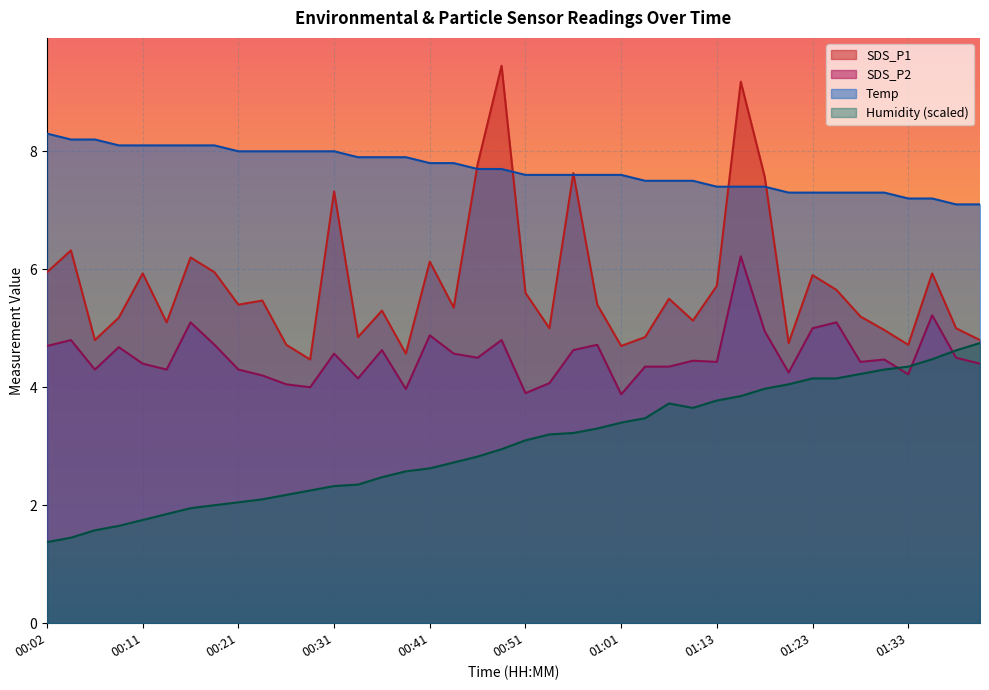

How many interior local valleys does the SDS_P1 series have?

12